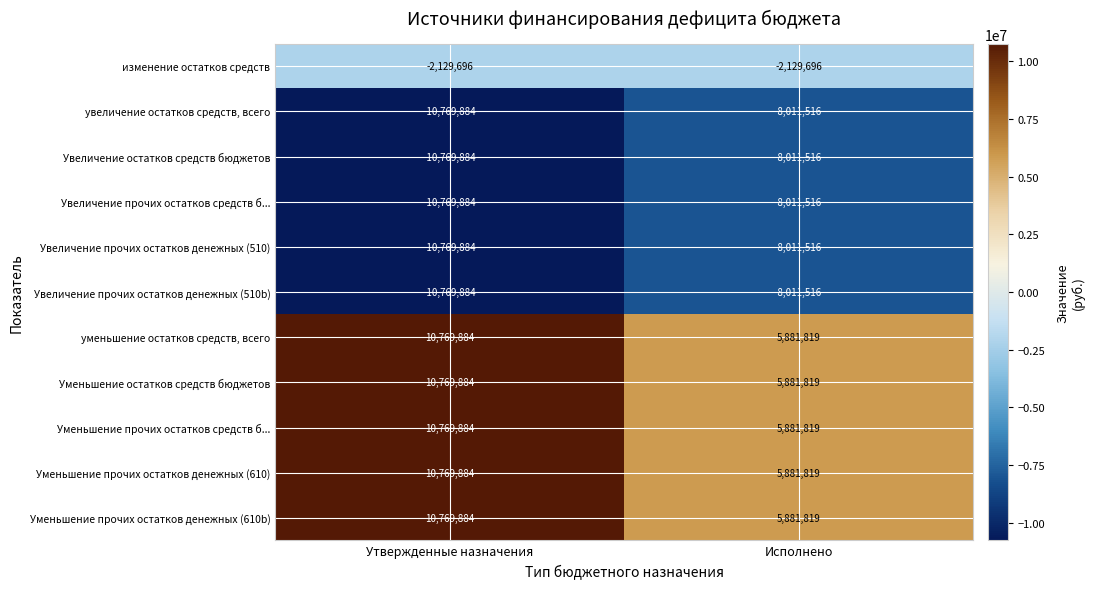

Reading right to left, list all the values displayed in this chart.

изменение остатков средств: -2129696	-2129696
увеличение остатков средств, всего: -8011516	-10769884
Увеличение остатков средств бюджетов: -8011516	-10769884
Увеличение прочих остатков средств б...: -8011516	-10769884
Увеличение прочих остатков денежных (510): -8011516	-10769884
Увеличение прочих остатков денежных (510b): -8011516	-10769884
уменьшение остатков средств, всего: 5881819	10769884
Уменьшение остатков средств бюджетов: 5881819	10769884
Уменьшение прочих остатков средств б...: 5881819	10769884
Уменьшение прочих остатков денежных (610): 5881819	10769884
Уменьшение прочих остатков денежных (610b): 5881819	10769884